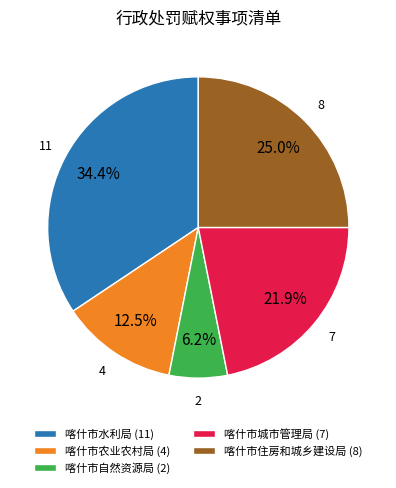

The 喀什市城市管理局 slice represents 34% of the pie. True or false?

False